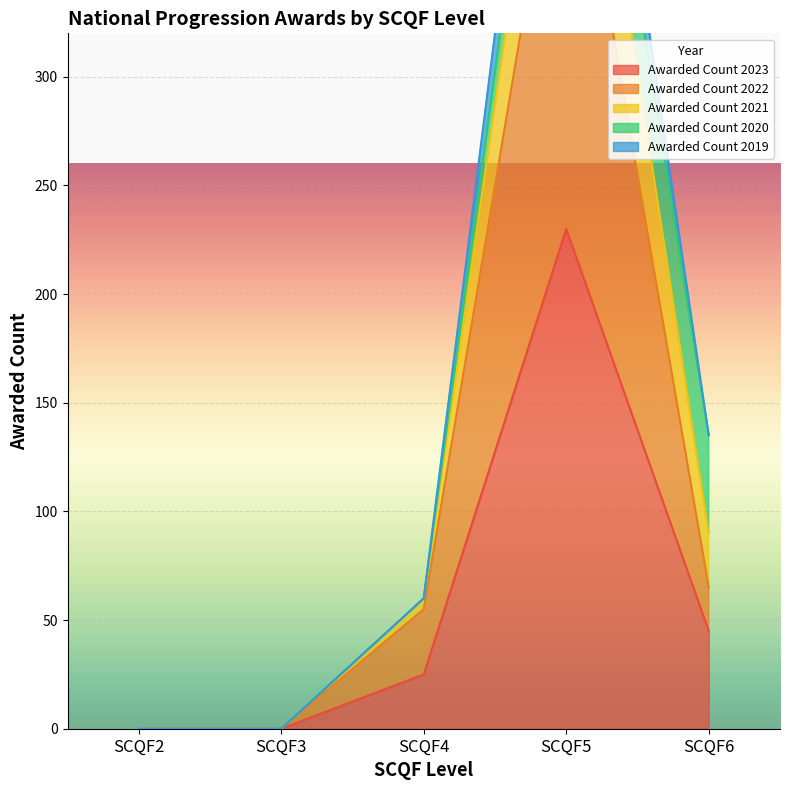

The Awarded Count 2023 series shows 101 at SCQF5. True or false?

False